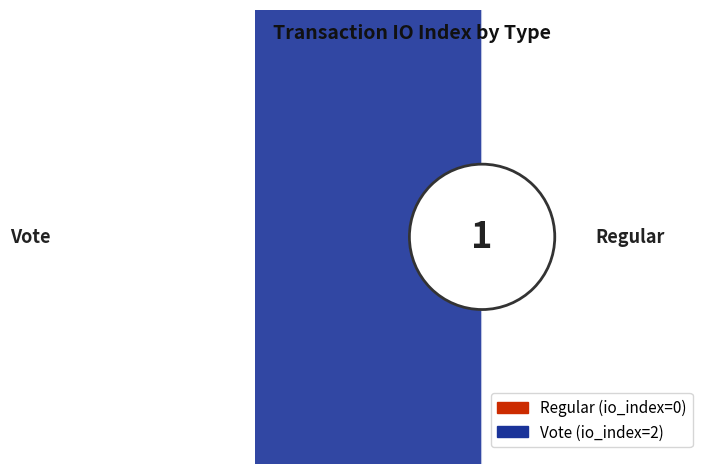

True or false: Vote accounts for 99% of the total.

False